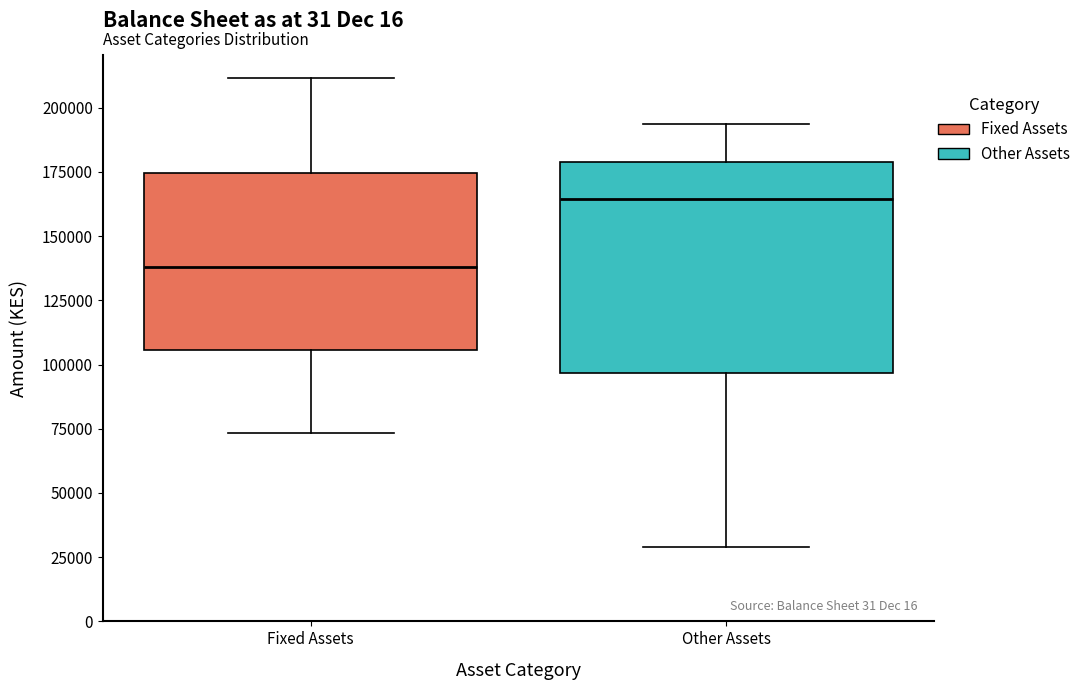

Which box's median line is the highest?

Other Assets